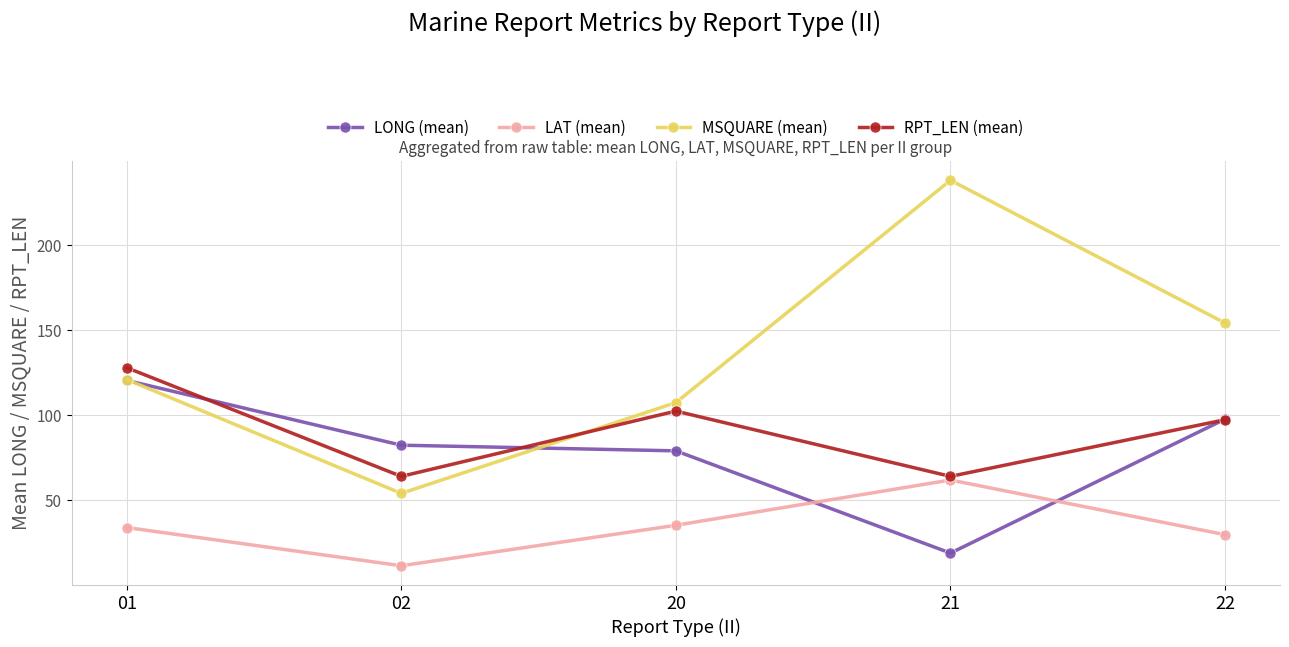

Read the LONG (mean) value at 21.

18.8